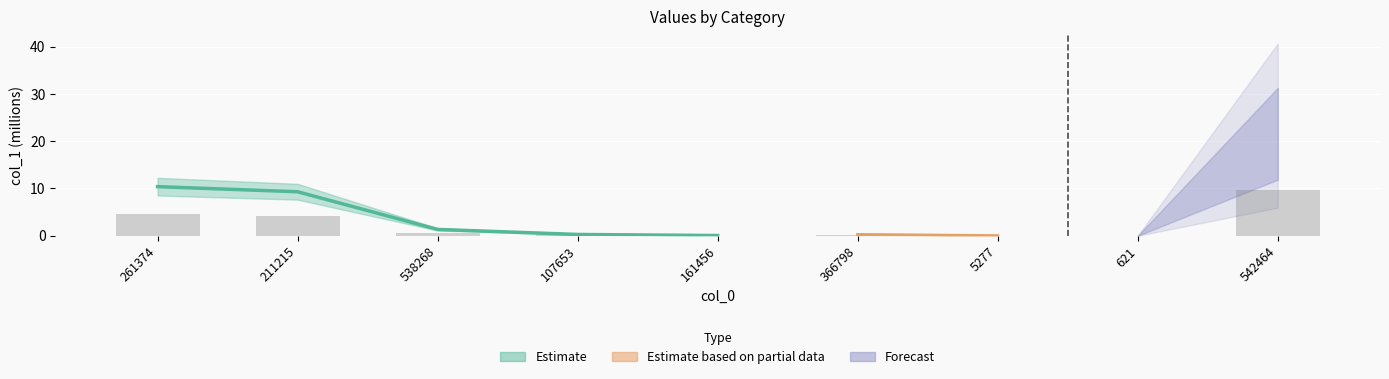

Which has a higher value, 5277 or 538268?

538268